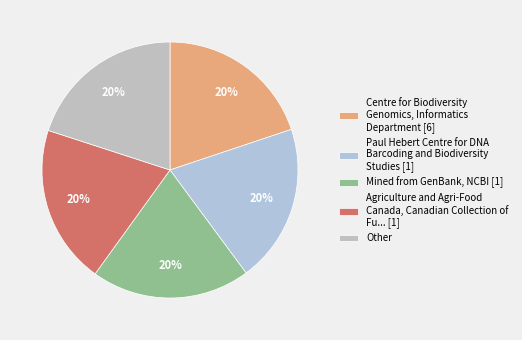

To the nearest percent, what is the difference between the largest and smallest slice percentages?

0%